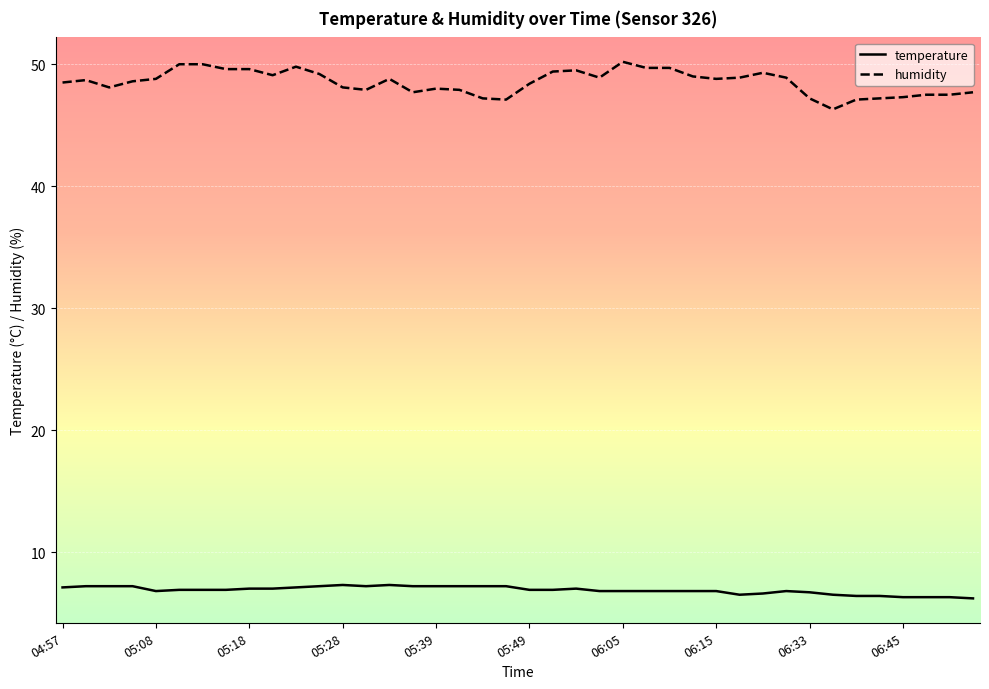

Which series has the widest spread of values?

humidity